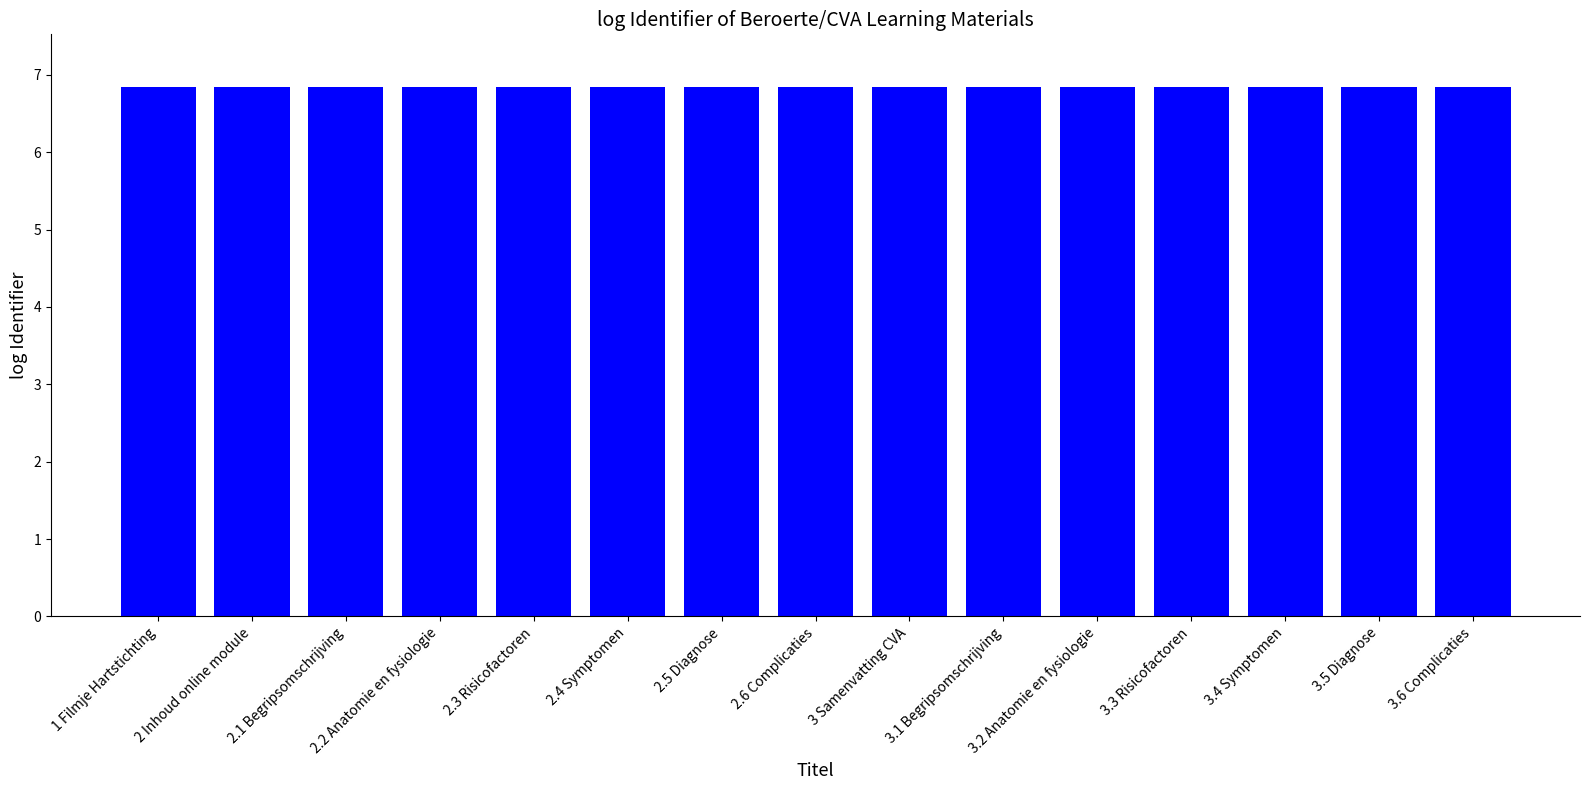

What is the minimum value shown in the chart?

6.8